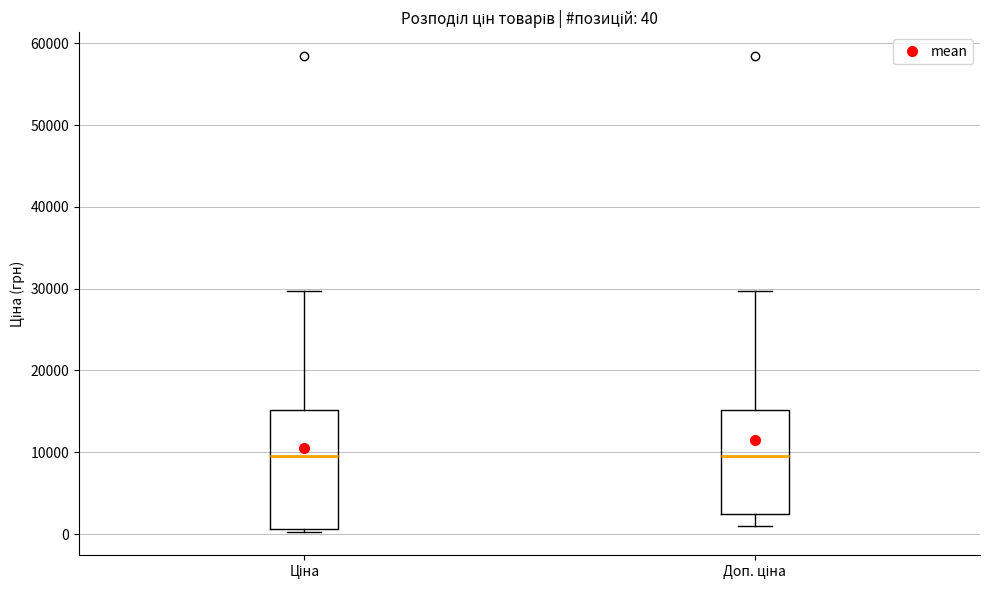

Comparing the boxes themselves (not the whiskers), which one is the tallest?

Ціна